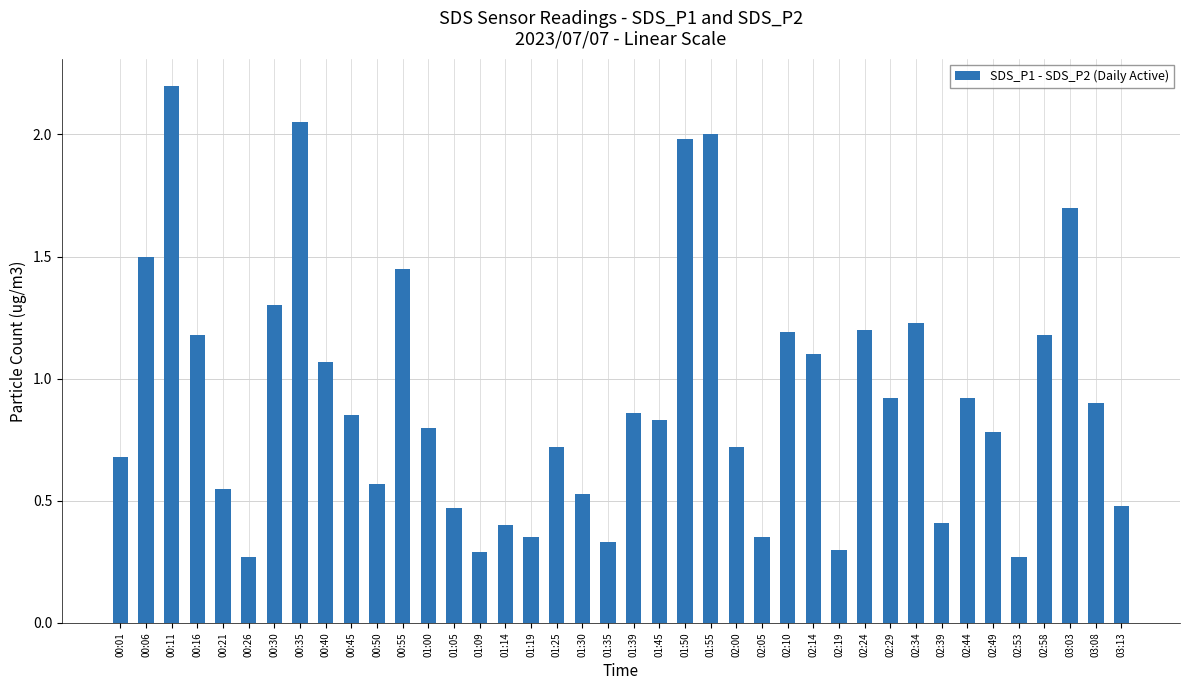

The chart shows a value of 0.7 at 01:25. True or false?

True